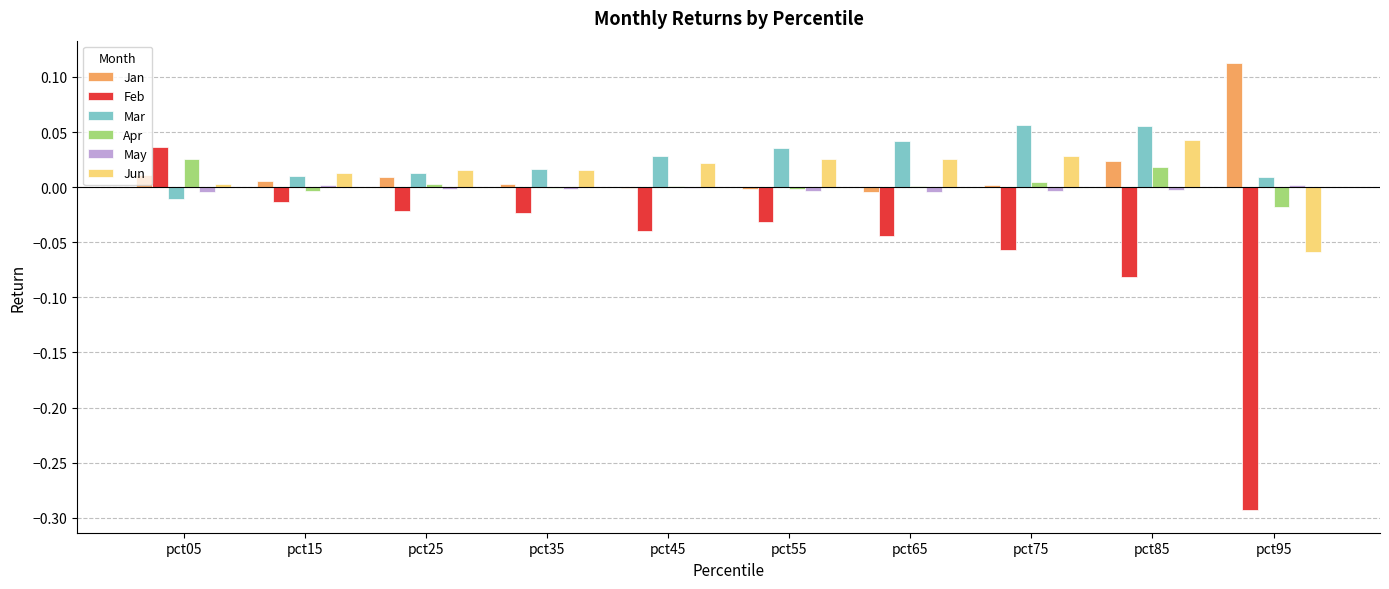

Which series has the largest total across all categories?

Mar